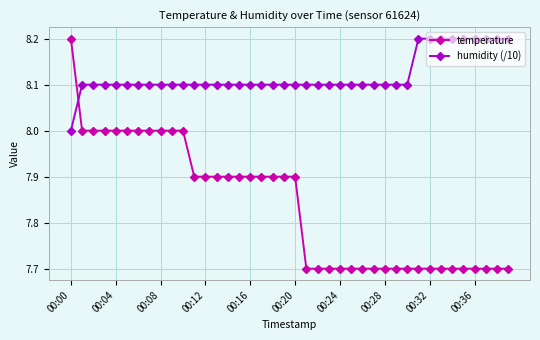

Rank the series by their average value, from highest to lowest.

humidity (/10), temperature